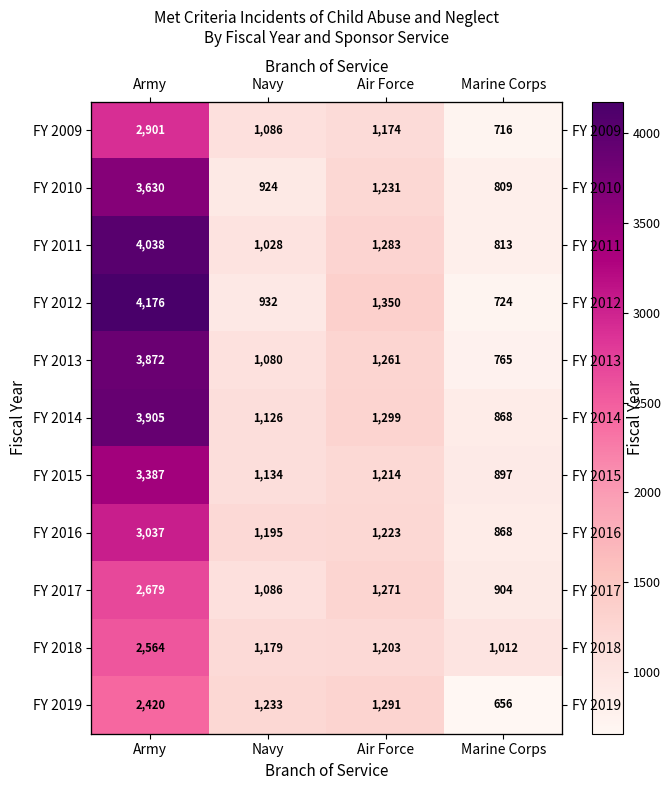

What is the minimum value for FY 2013?

765